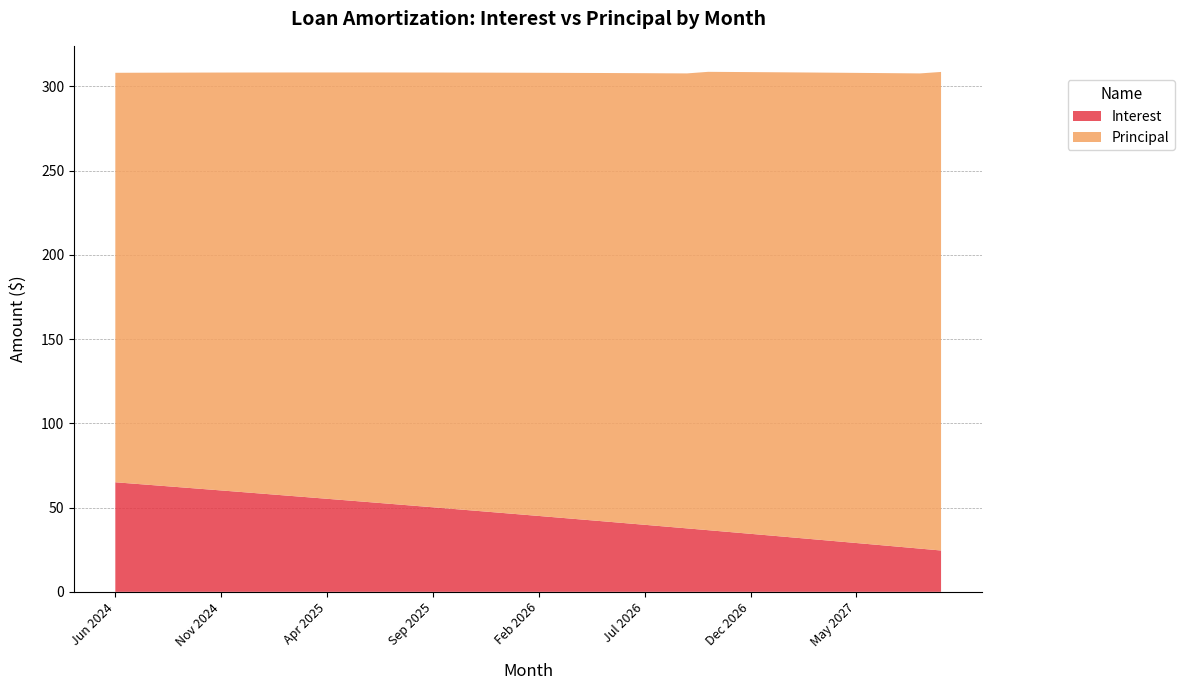

Reading right to left, extract all data points from this chart.

Interest: Sep 2027=24.5	Aug 2027=25.6	Jul 2027=26.8	Jun 2027=27.9	May 2027=29.0	Apr 2027=30.1	Mar 2027=31.2	Feb 2027=32.3	Jan 2027=33.4	Dec 2026=34.4	Nov 2026=35.5	Oct 2026=36.6	Sep 2026=37.7	Aug 2026=38.7	Jul 2026=39.8	Jun 2026=40.8	May 2026=41.9	Apr 2026=42.9	Mar 2026=44.0	Feb 2026=45.0	Jan 2026=46.1	Dec 2025=47.1	Nov 2025=48.1	Oct 2025=49.1	Sep 2025=50.2	Aug 2025=51.2	Jul 2025=52.2	Jun 2025=53.2	May 2025=54.2	Apr 2025=55.2	Mar 2025=56.2	Feb 2025=57.2	Jan 2025=58.2	Dec 2024=59.2	Nov 2024=60.2	Oct 2024=61.1	Sep 2024=62.1	Aug 2024=63.1	Jul 2024=64.1	Jun 2024=65.0
Principal: Sep 2027=284.0	Aug 2027=282.0	Jul 2027=281.0	Jun 2027=280.0	May 2027=279.0	Apr 2027=278.0	Mar 2027=277.0	Feb 2027=276.0	Jan 2027=275.0	Dec 2026=274.0	Nov 2026=273.0	Oct 2026=272.0	Sep 2026=270.0	Aug 2026=269.0	Jul 2026=268.0	Jun 2026=267.0	May 2026=266.0	Apr 2026=265.0	Mar 2026=264.0	Feb 2026=263.0	Jan 2026=262.0	Dec 2025=261.0	Nov 2025=260.0	Oct 2025=259.0	Sep 2025=258.0	Aug 2025=257.0	Jul 2025=256.0	Jun 2025=255.0	May 2025=254.0	Apr 2025=253.0	Mar 2025=252.0	Feb 2025=251.0	Jan 2025=250.0	Dec 2024=249.0	Nov 2024=248.0	Oct 2024=247.0	Sep 2024=246.0	Aug 2024=245.0	Jul 2024=244.0	Jun 2024=243.0